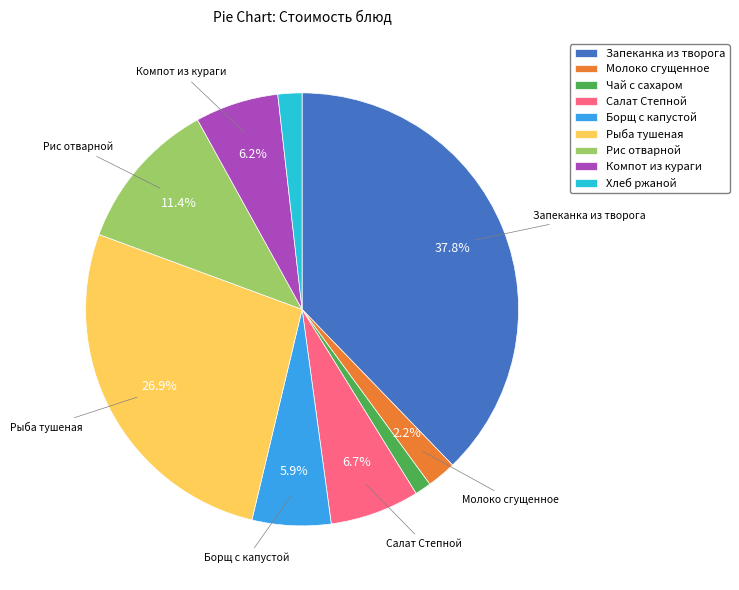

How many slices are in this pie chart?

9